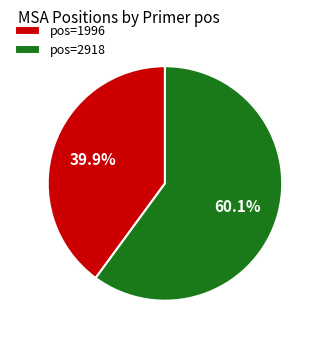

How many segments does this pie chart have?

2